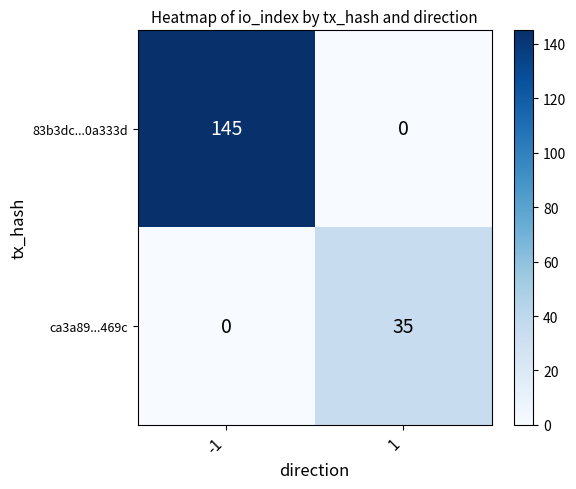

The value of ca3a89...469c at 1 is 35. True or false?

True